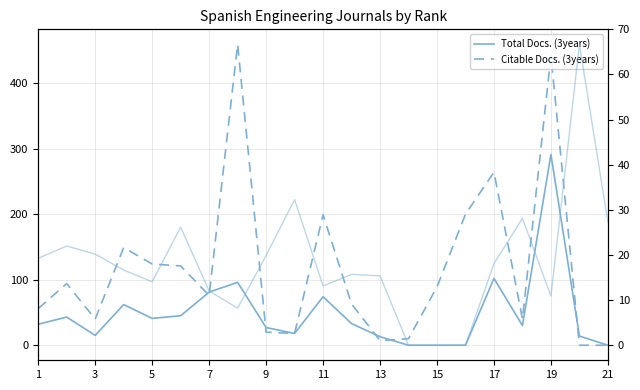

What is the difference between the maximum and minimum values in the Citable Docs. (3years) series?

459.0